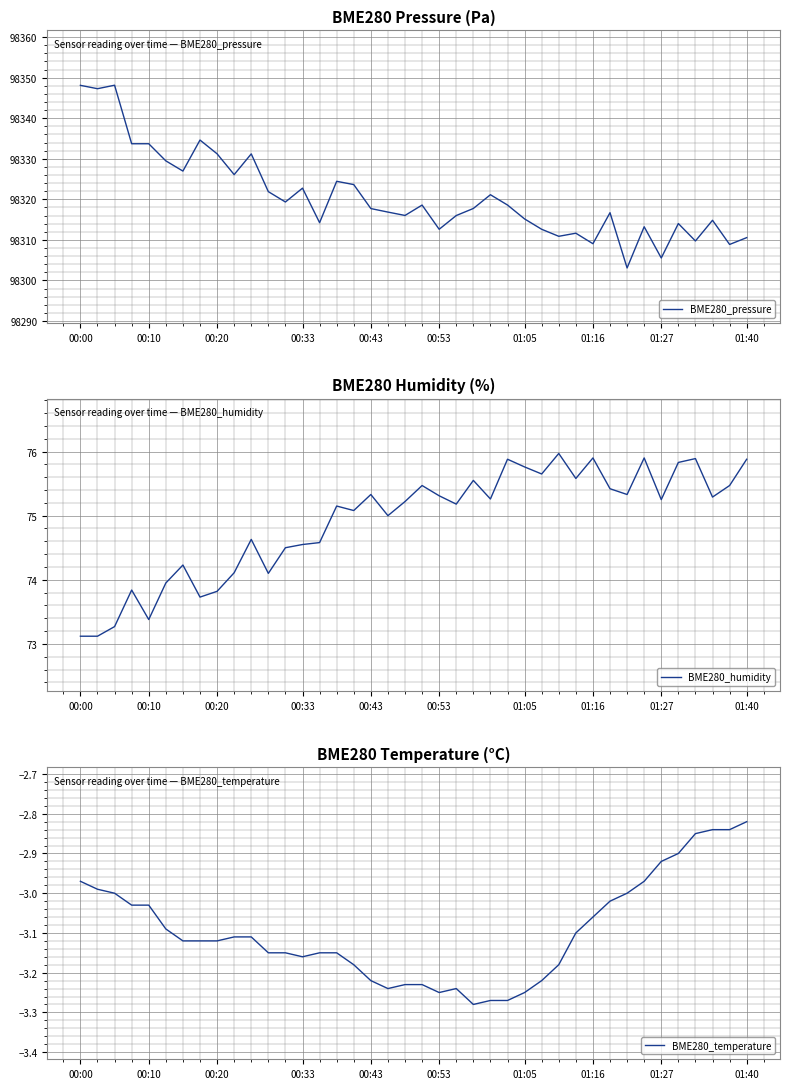

True or false: BME280_pressure has more than 1 interior local peaks.

True